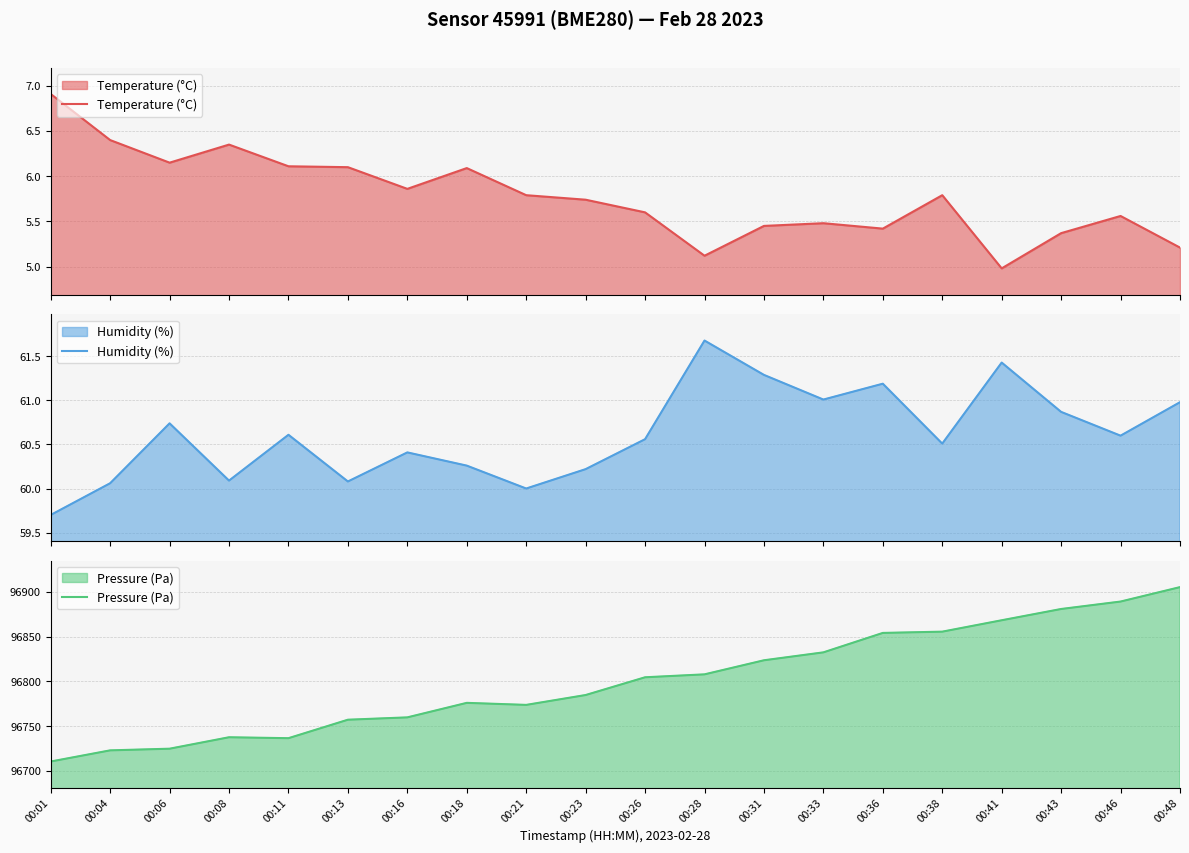

True or false: Temperature (°C) and Humidity (%) intersect in this chart.

False